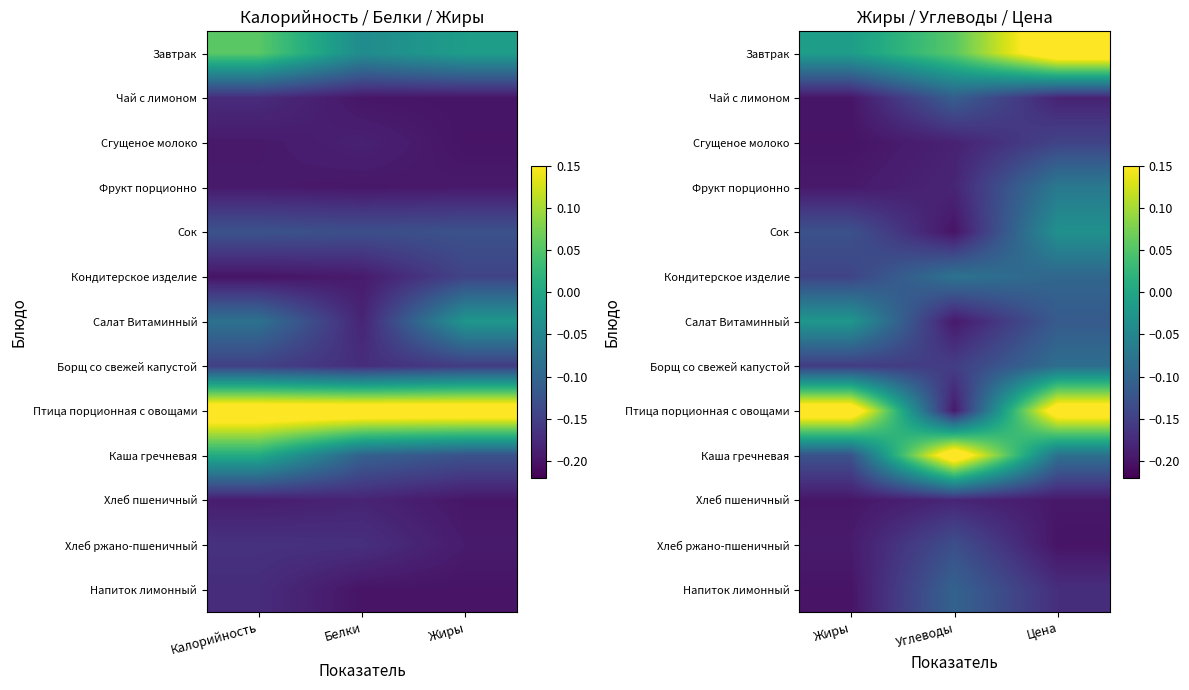

How many categories are shown in the chart?

3